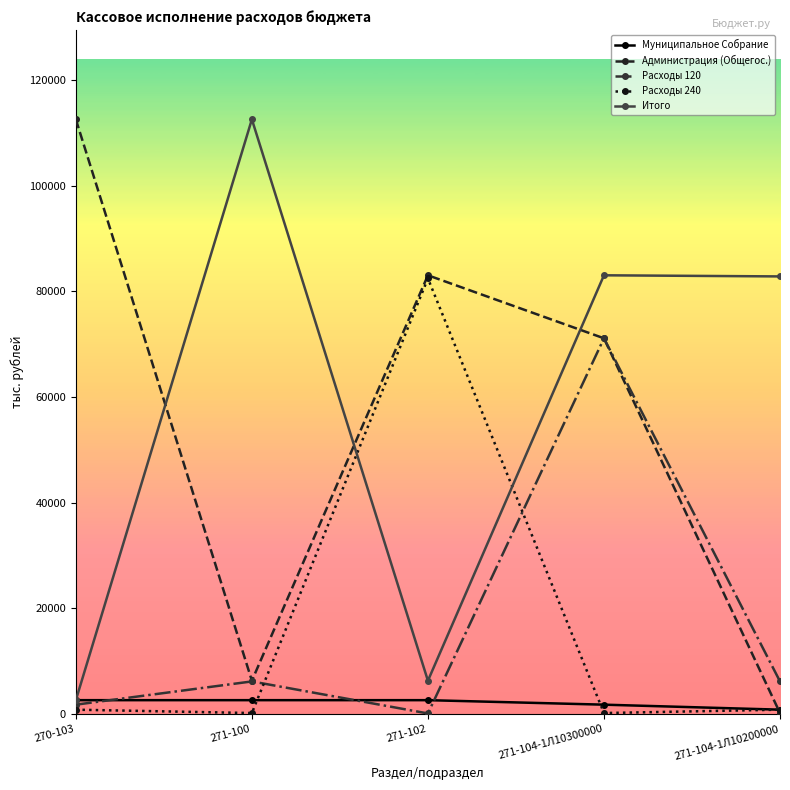

What is the sum of all Администрация (Общегос.) values?

273307.1